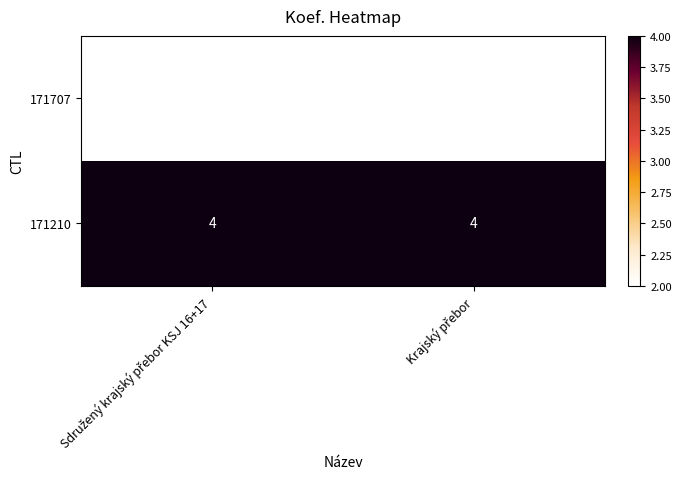

Reading left to right, extract all data points from this chart.

171707: 2	2
171210: 4	4